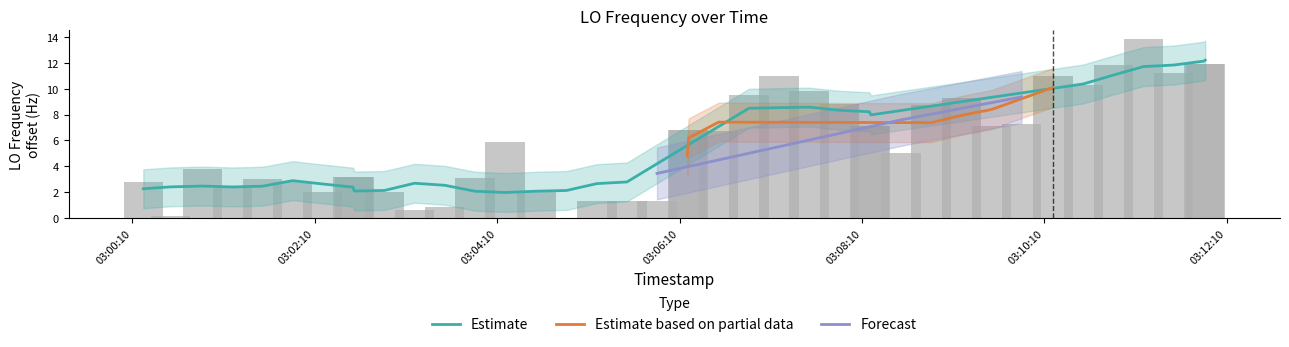

Is it true that the value at 13 is 3.7?

False